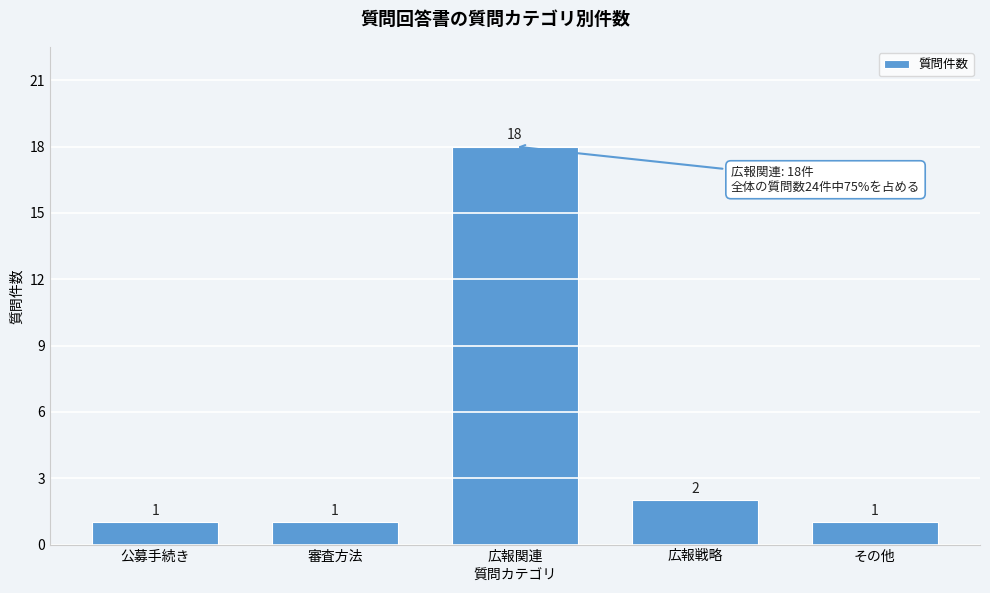

Reading right to left, extract all data points from this chart.

1	2	18	1	1